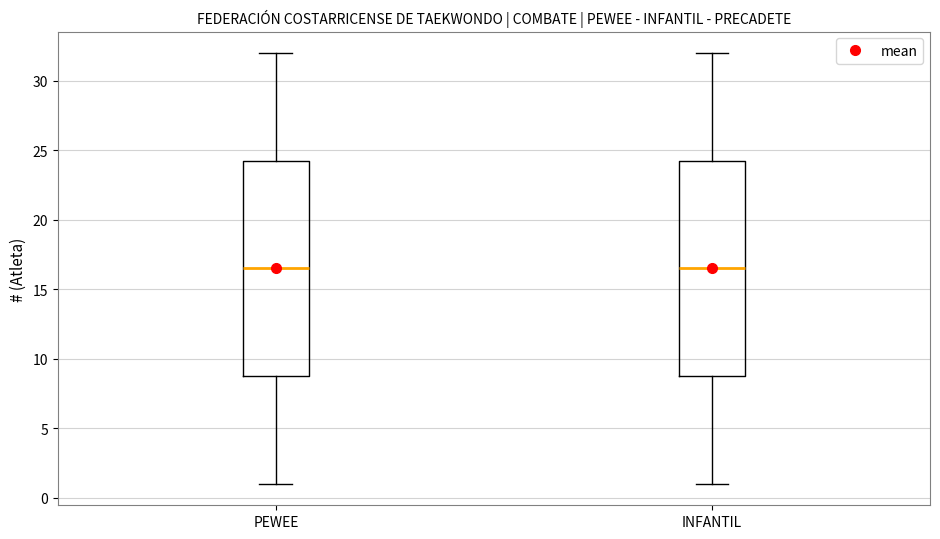

Reading left to right, transcribe this box plot: for each box, give where its median line is, the range the box spans, and where its two whiskers end, as read against the y-axis. The values are not printed on the chart, so give them approximately, as read against the axis.

PEWEE: median 16.5, box 9.0 to 24.5, whiskers 1.0 to 32.0
INFANTIL: median 16.5, box 9.0 to 24.5, whiskers 1.0 to 32.0